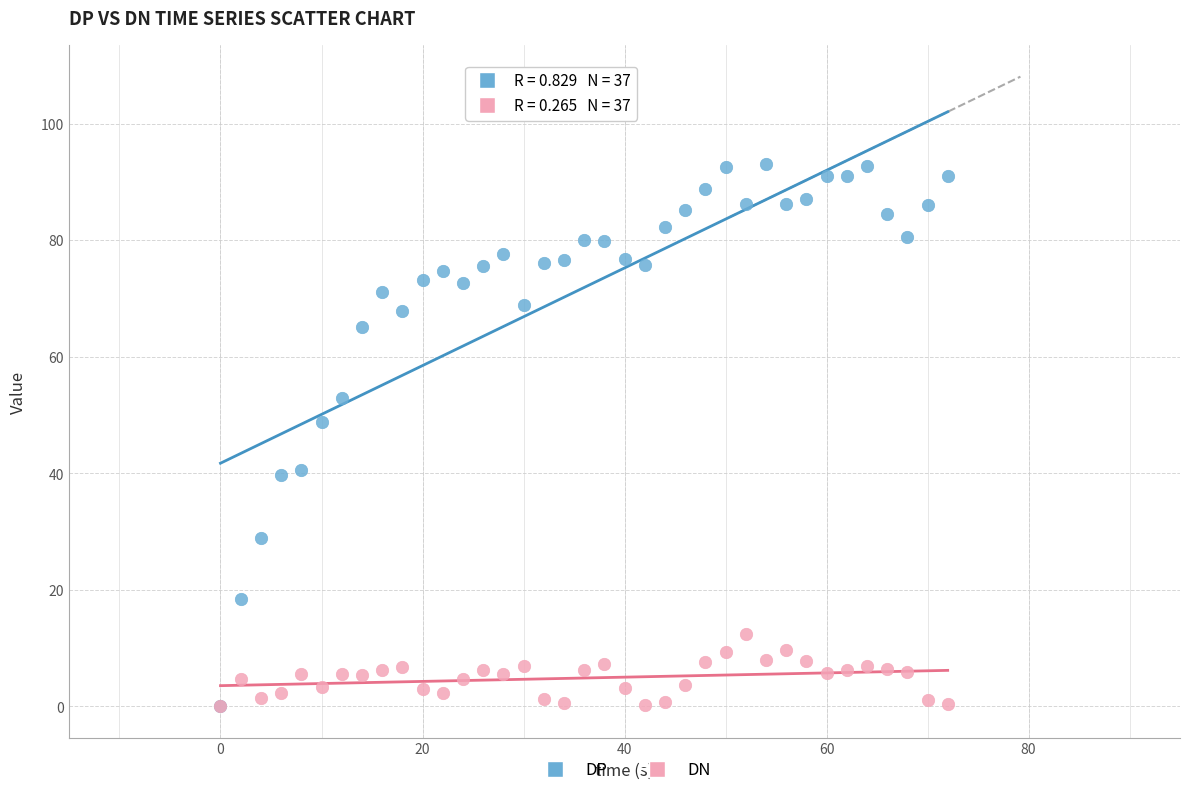

Which series reaches the maximum Y coordinate?

DP